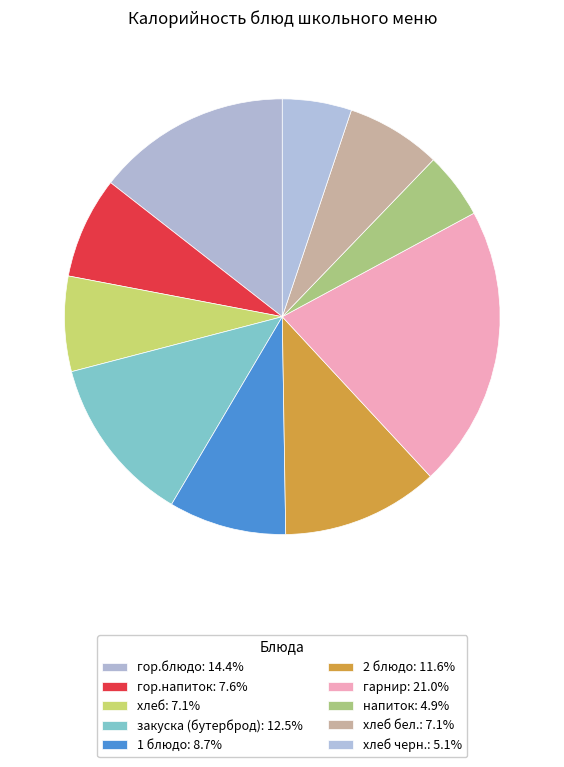

How many slices are in this pie chart?

10